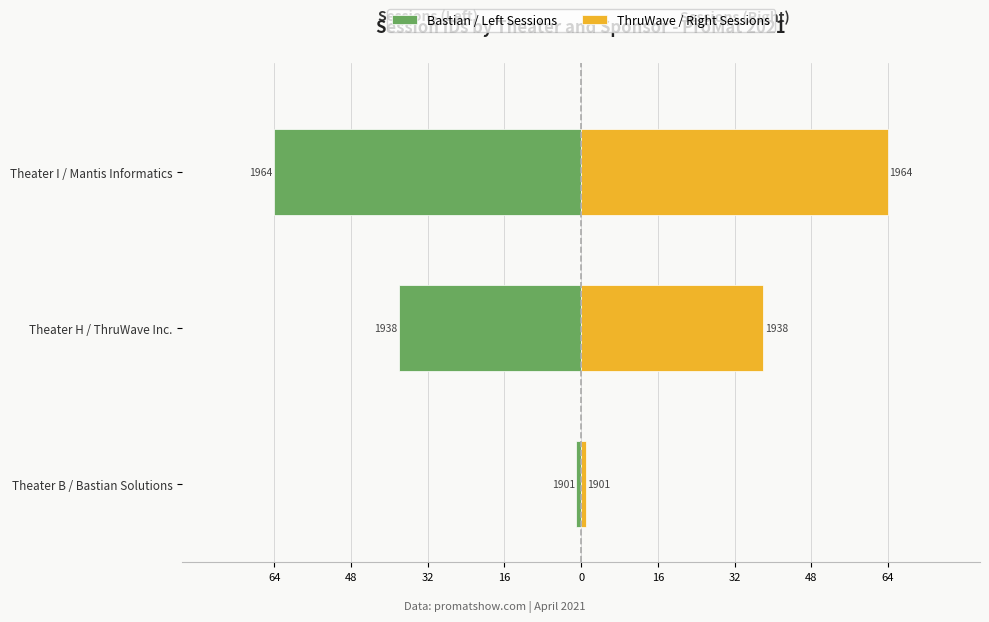

Is it true that Bastian / Left Sessions equals -64 at Theater H / ThruWave Inc.?

False